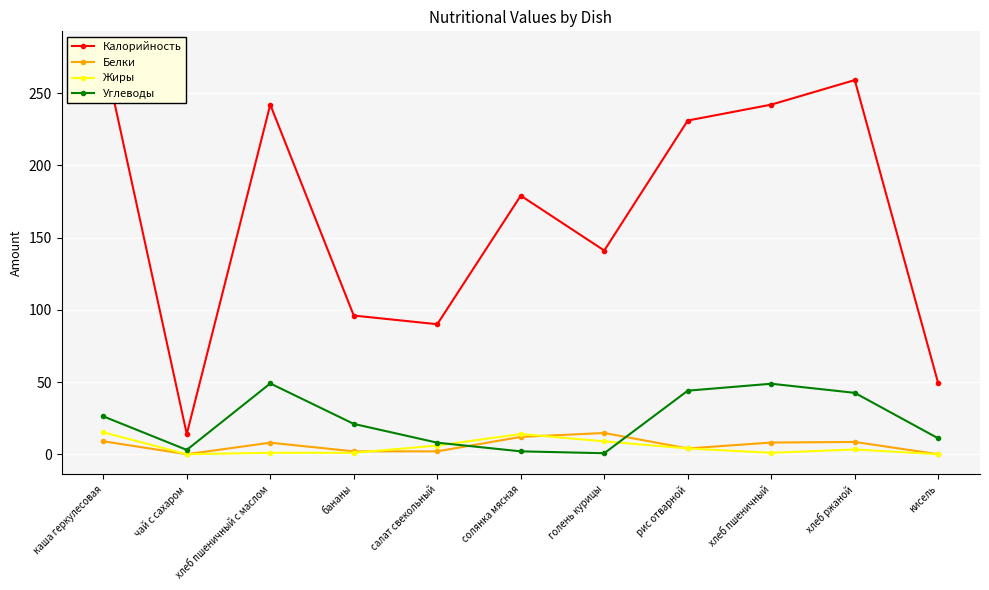

True or false: Жиры and Калорийность cross at least once.

False